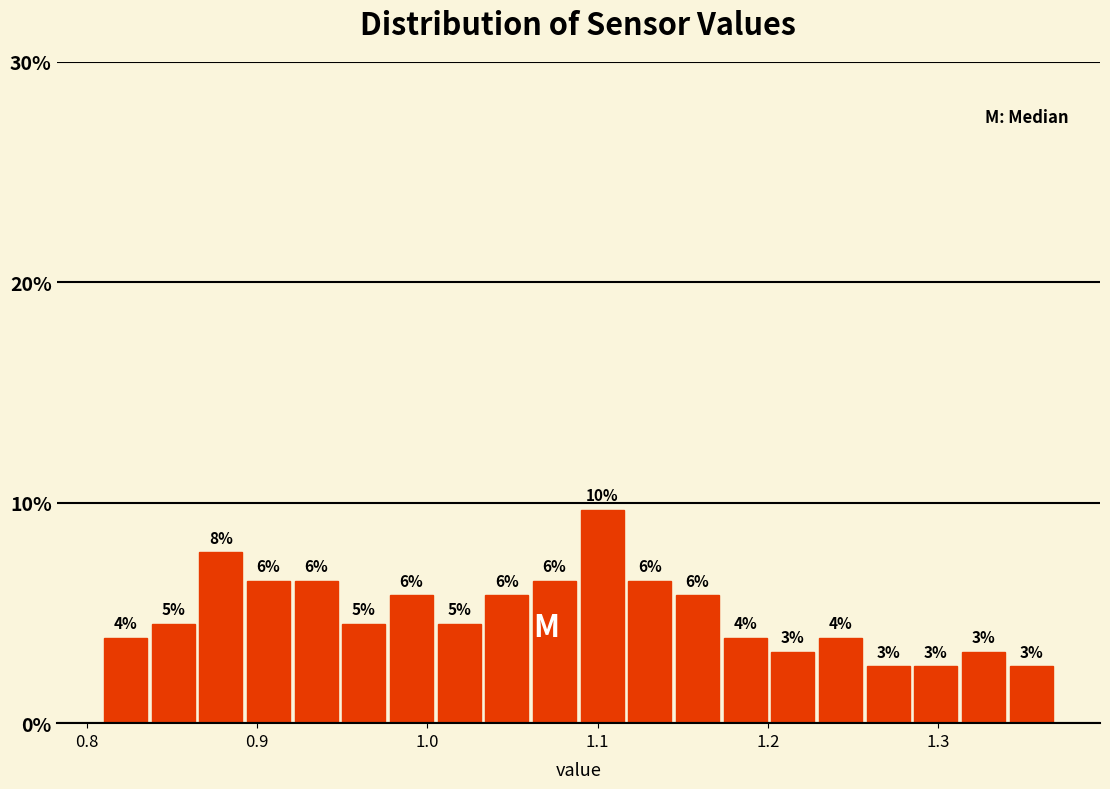

Around what value on the x-axis is the tallest bar? Give the approximate position of its centre, as read against the axis.

1.10